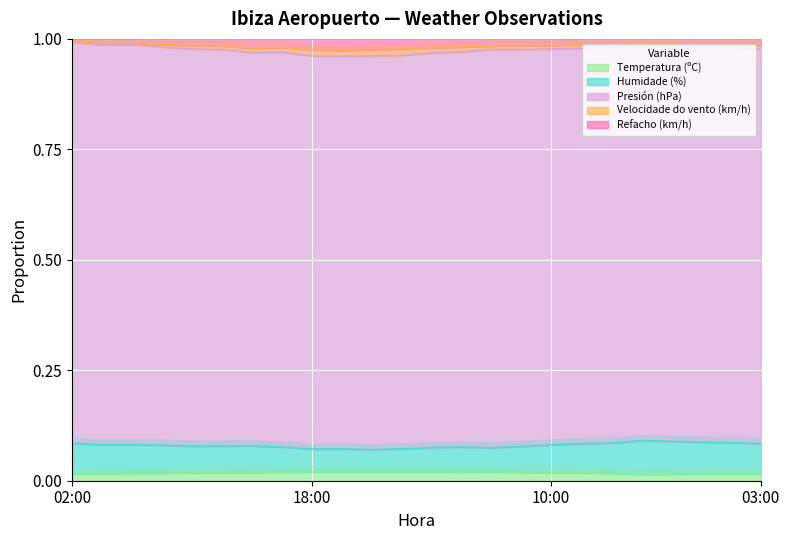

True or false: Humidade (%) and Refacho (km/h) intersect in this chart.

False